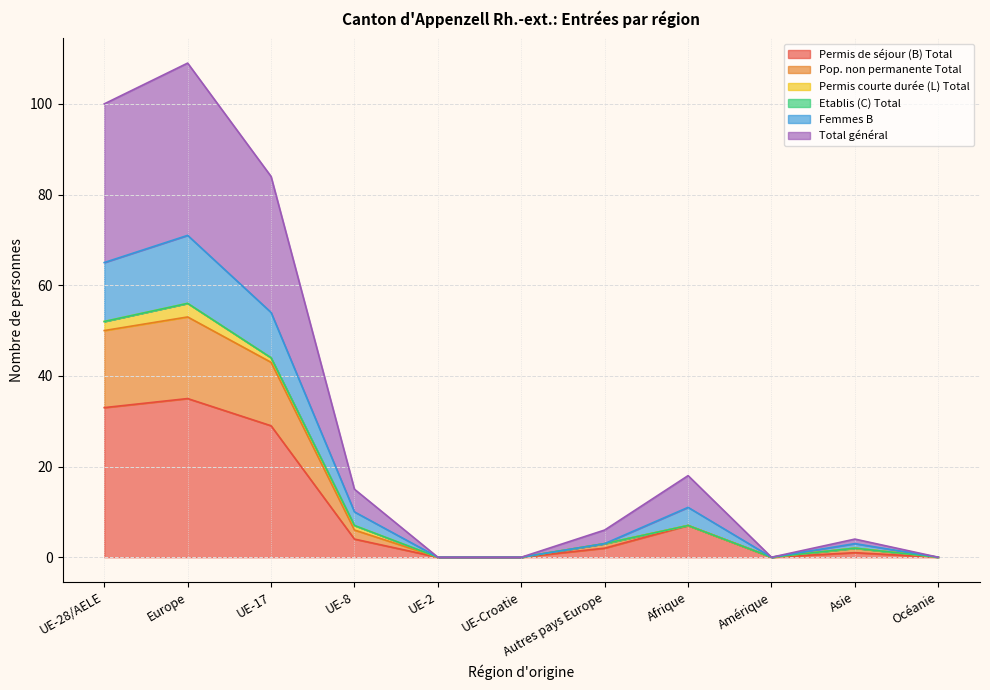

How many data points in Permis de séjour (B) Total are above 2?

5